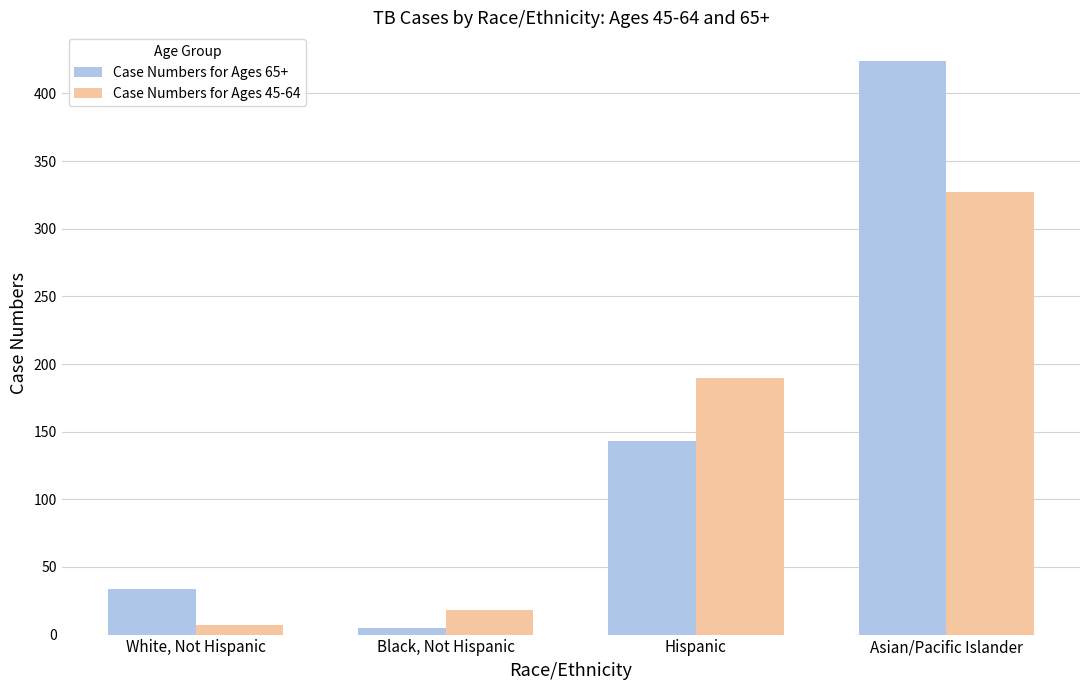

What is the maximum value shown in the chart?

424